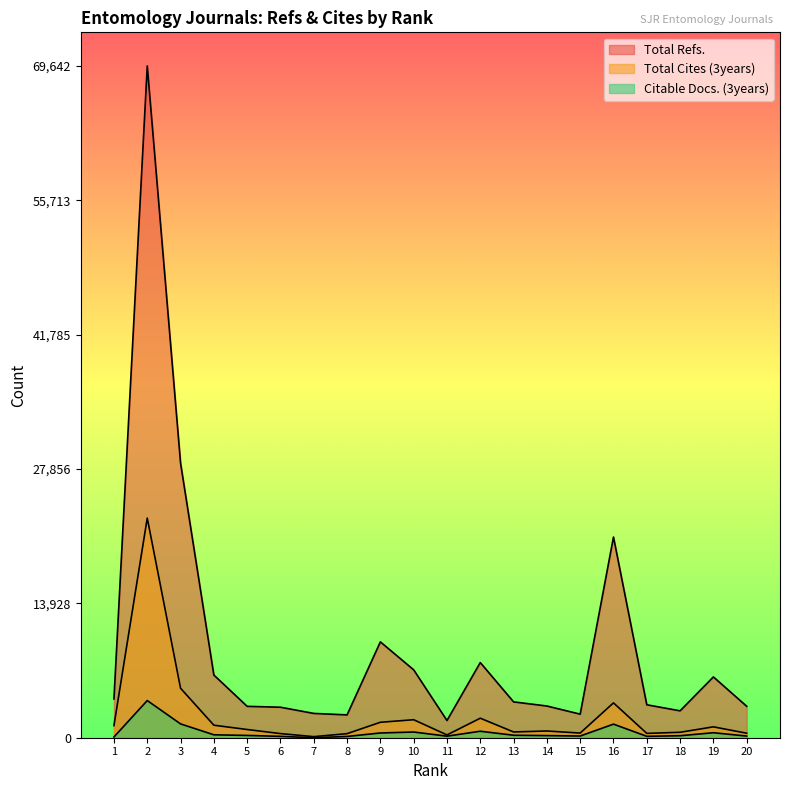

What is the difference between the second highest and minimum values in the Total Cites (3years) series?

5017